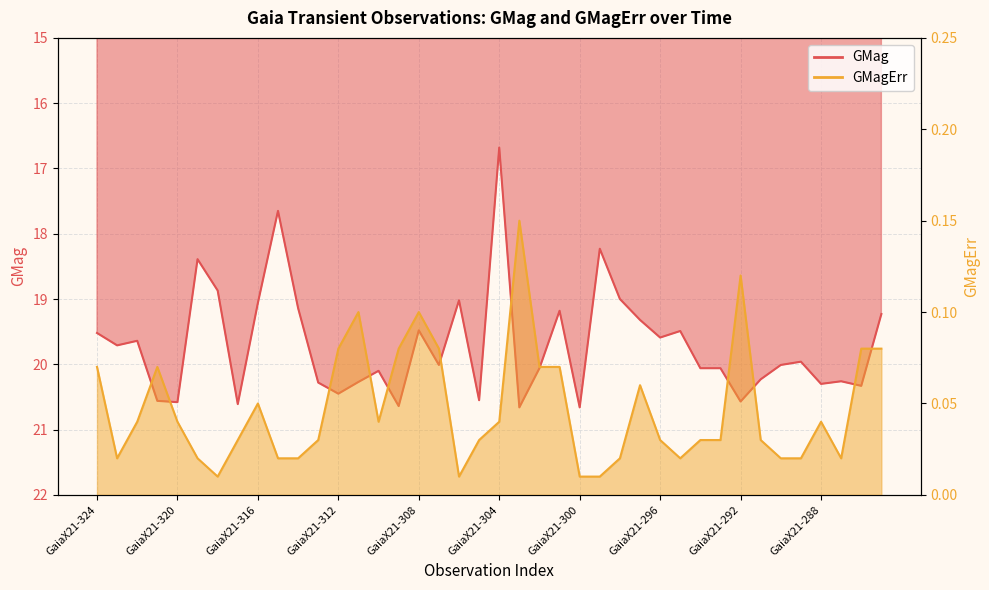

Which category has the lowest value in the GMagErr series?

GaiaX21-318